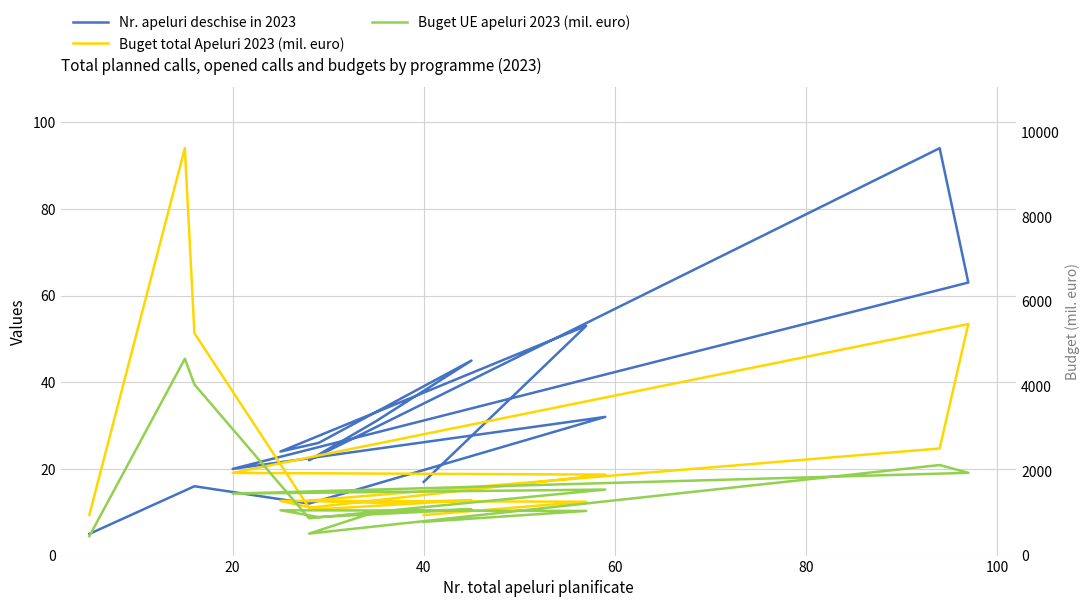

What is the smallest value displayed?

5.0